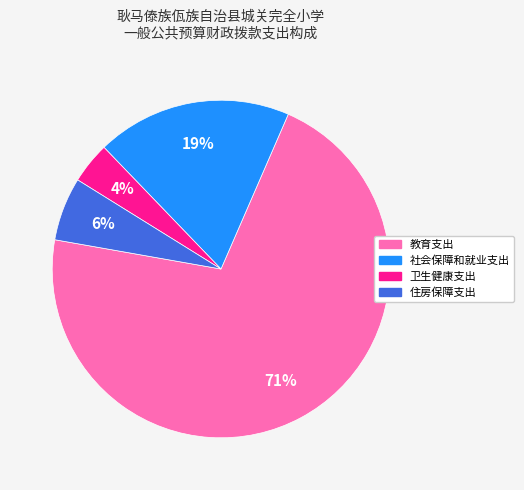

How many segments does this pie chart have?

4